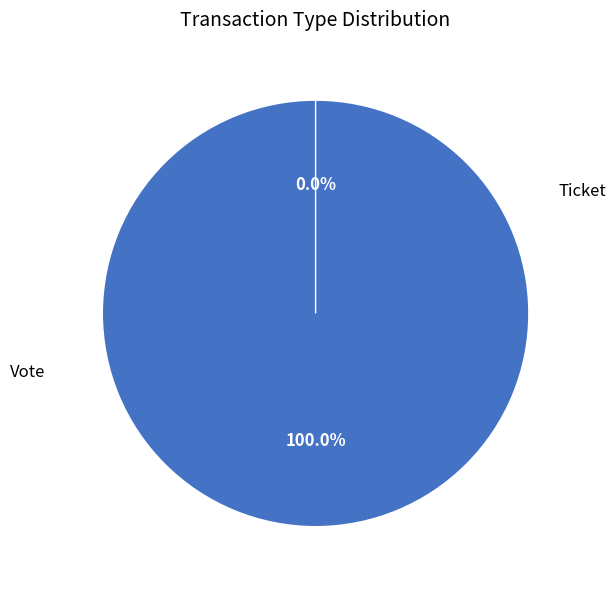

Is it true that Ticket is 0% of the pie?

True